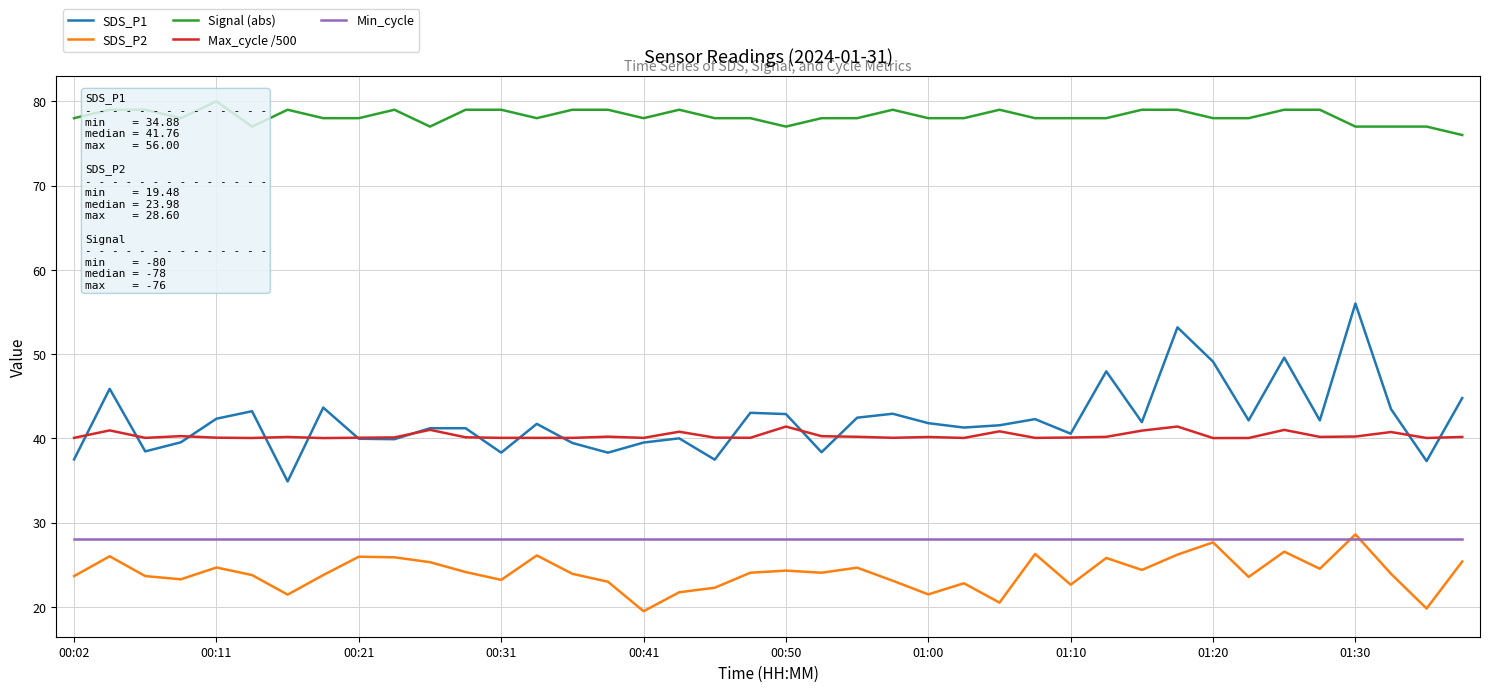

How many lines are shown in the chart?

5